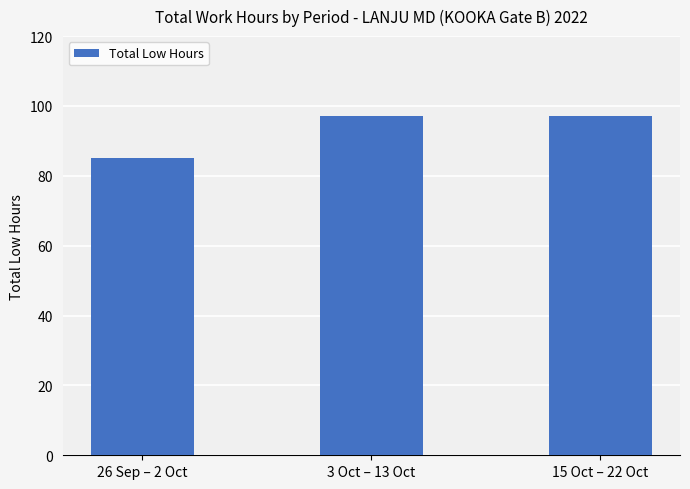

Read the value at 3 Oct – 13 Oct.

97.0